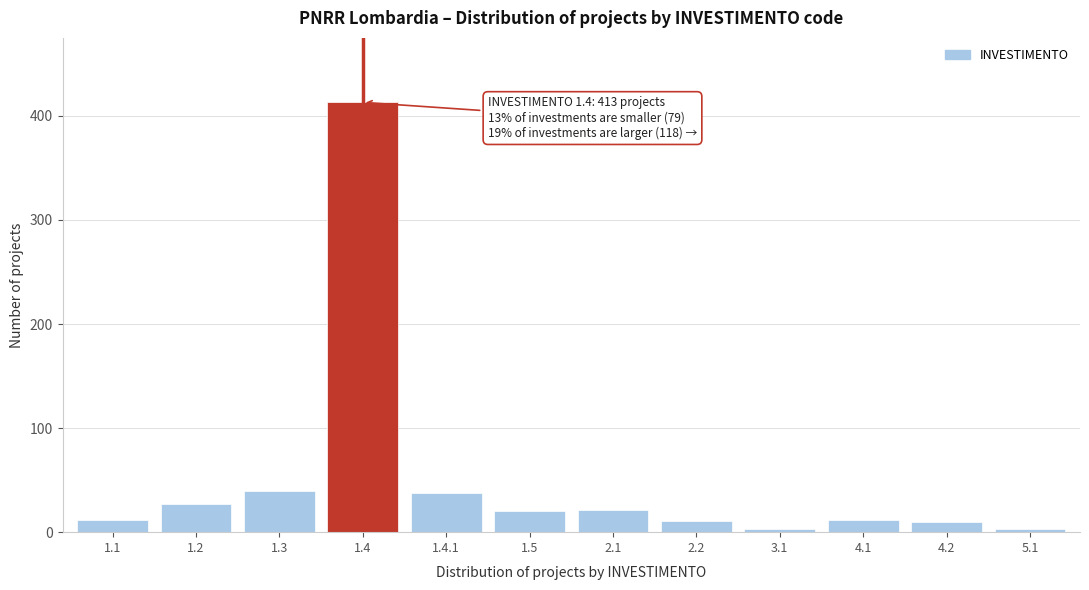

Between 1.2 and 4.1, which is larger?

1.2